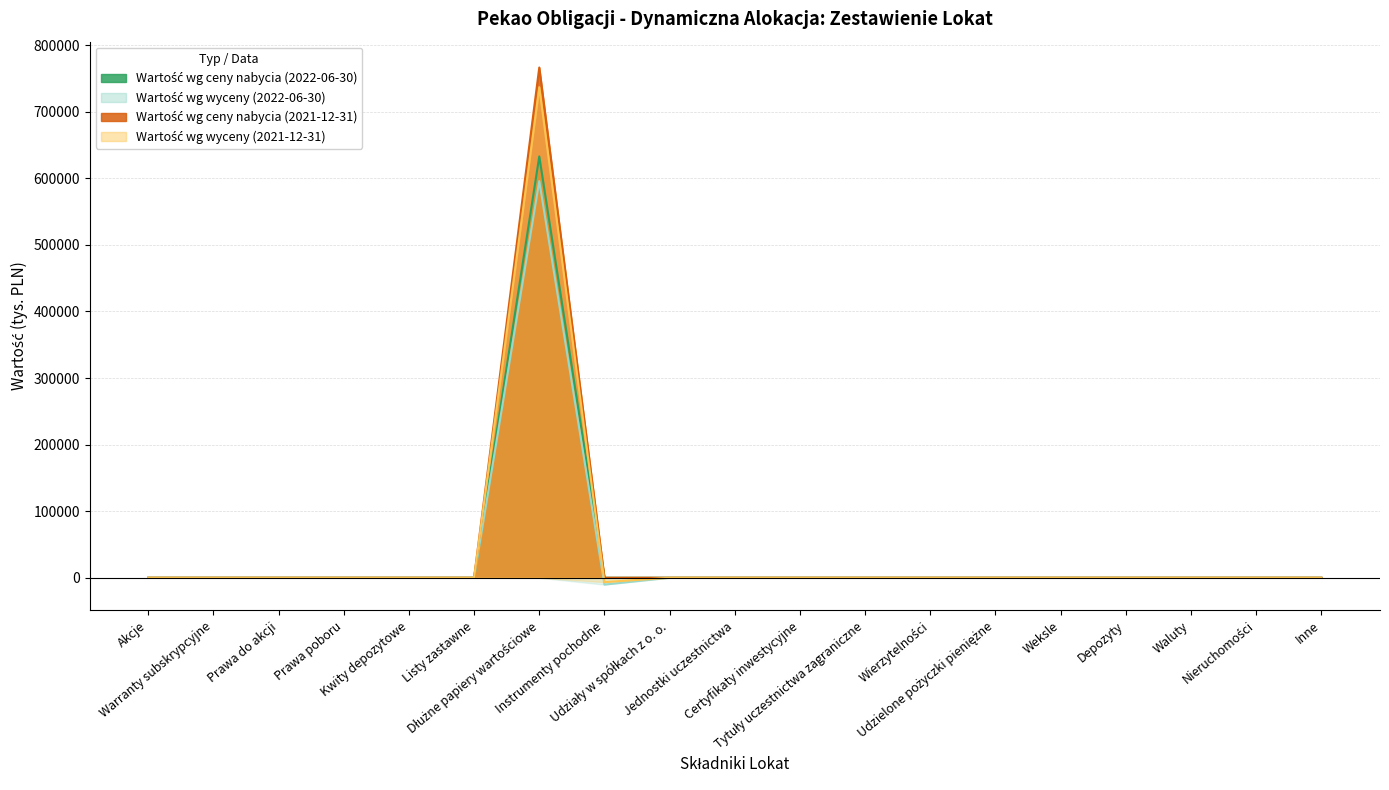

What position from the right is Inne?

1